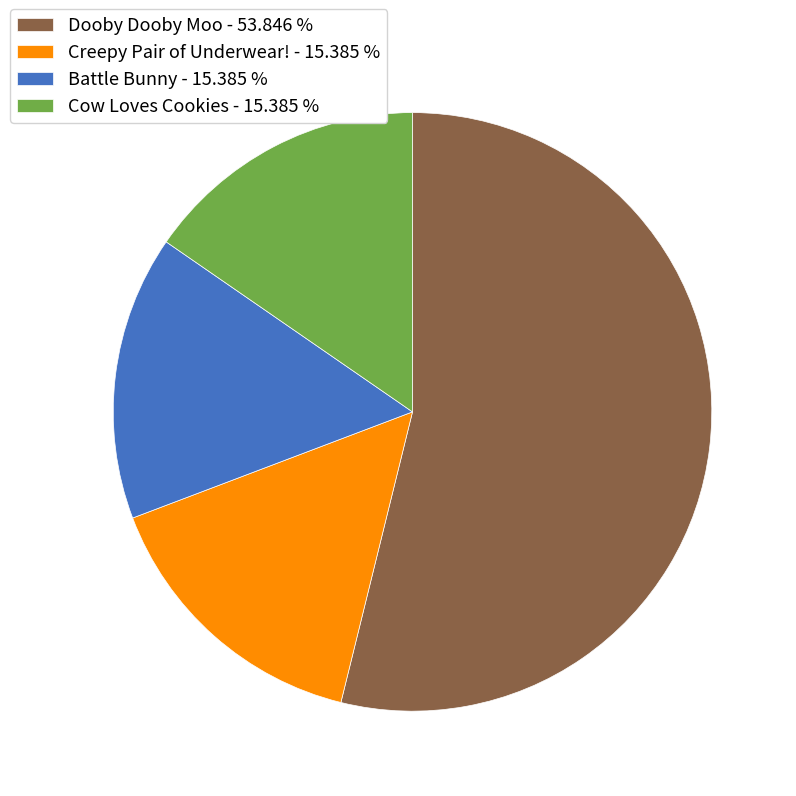

Does Creepy Pair of Underwear! - 15.385 % represent more than half of the total?

No